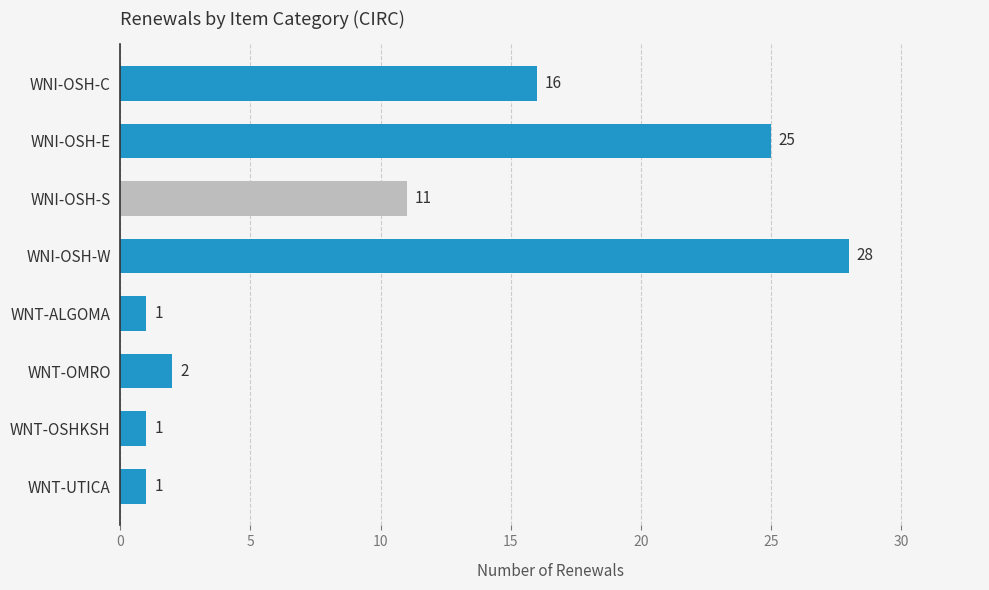

The value at WNT-OSHKSH is 0. True or false?

False